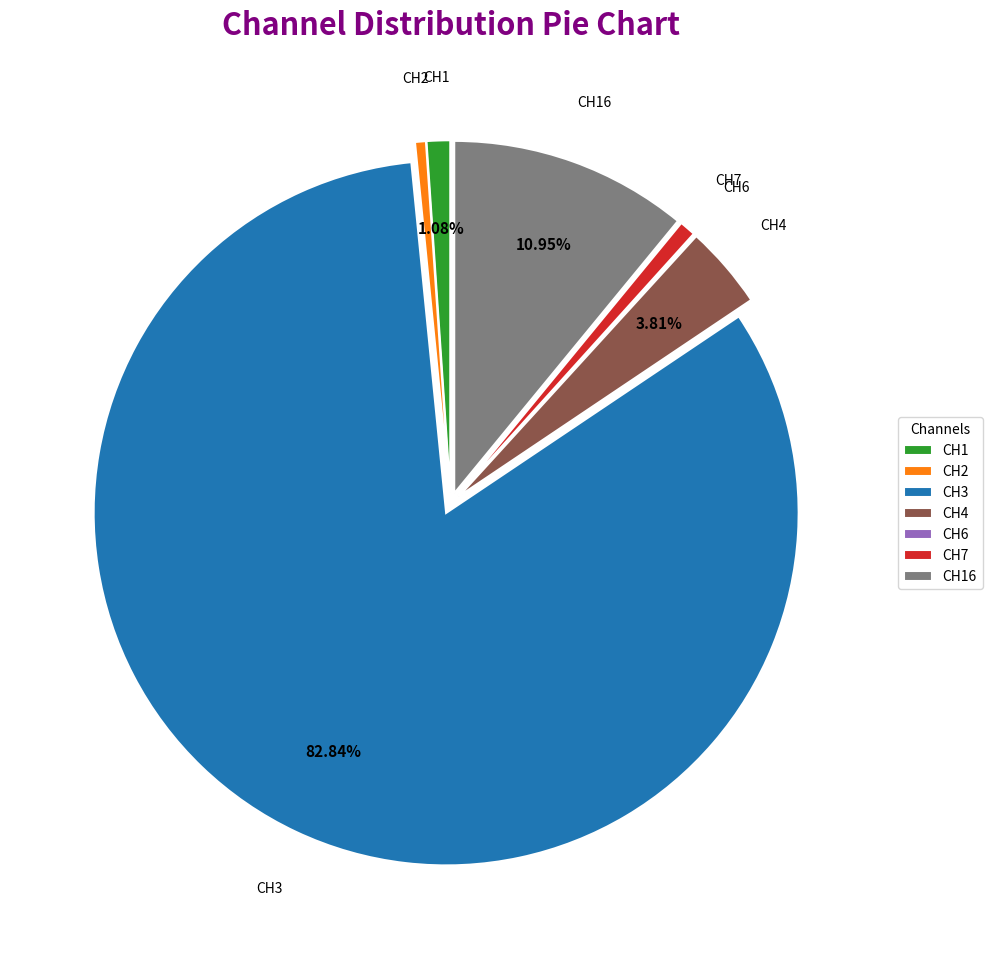

To the nearest percent, what is the average slice percentage?

14%